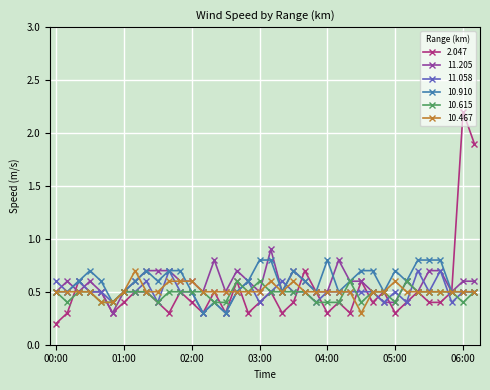

True or false: 10.910 has more than 0 points higher than both neighbors.

True